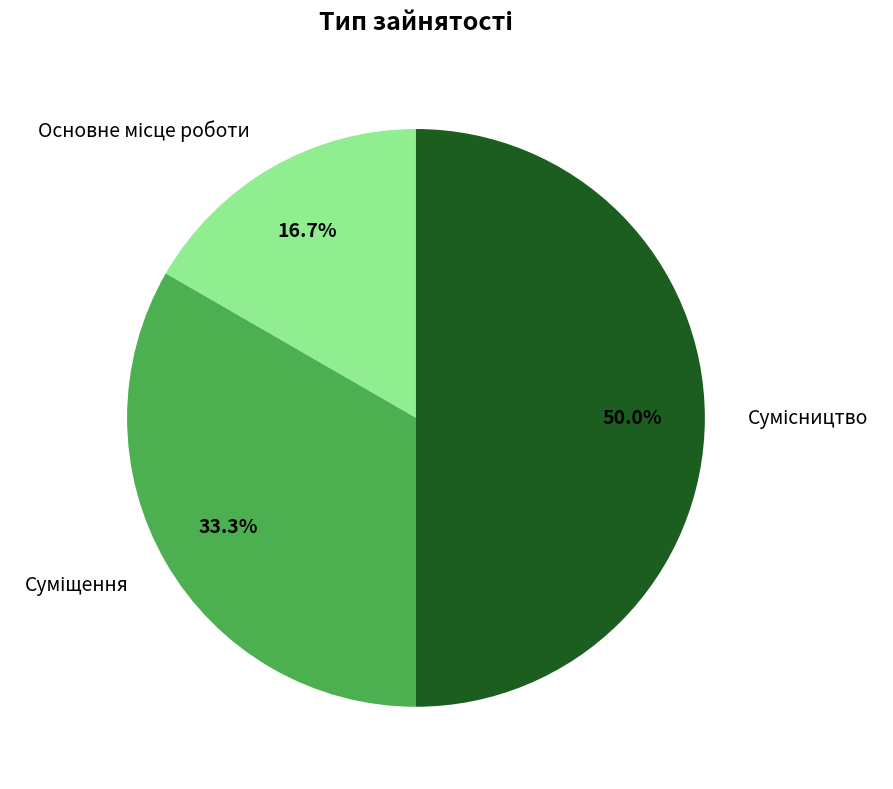

True or false: Сумісництво accounts for 50% of the total.

True